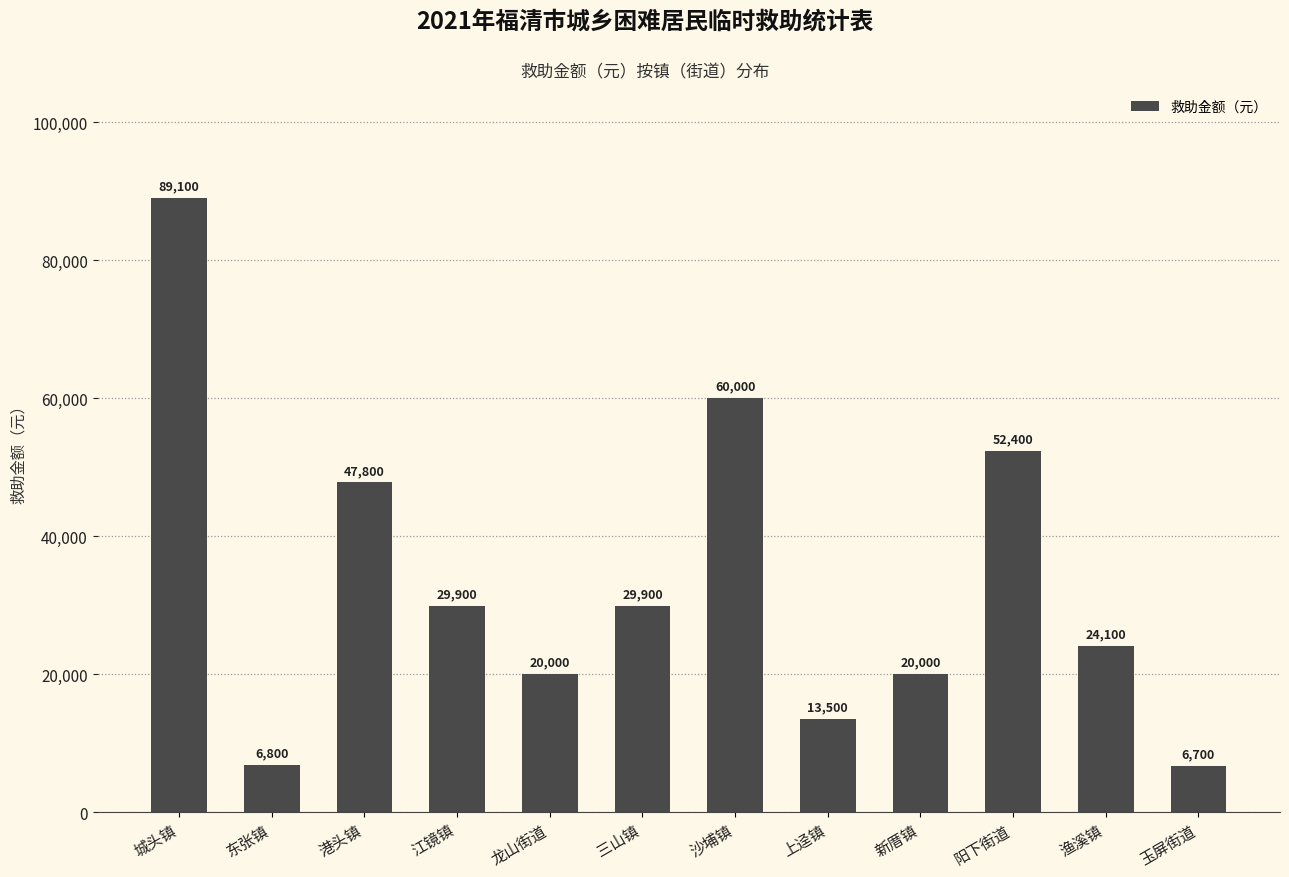

What position from the left is 玉屏街道?

12